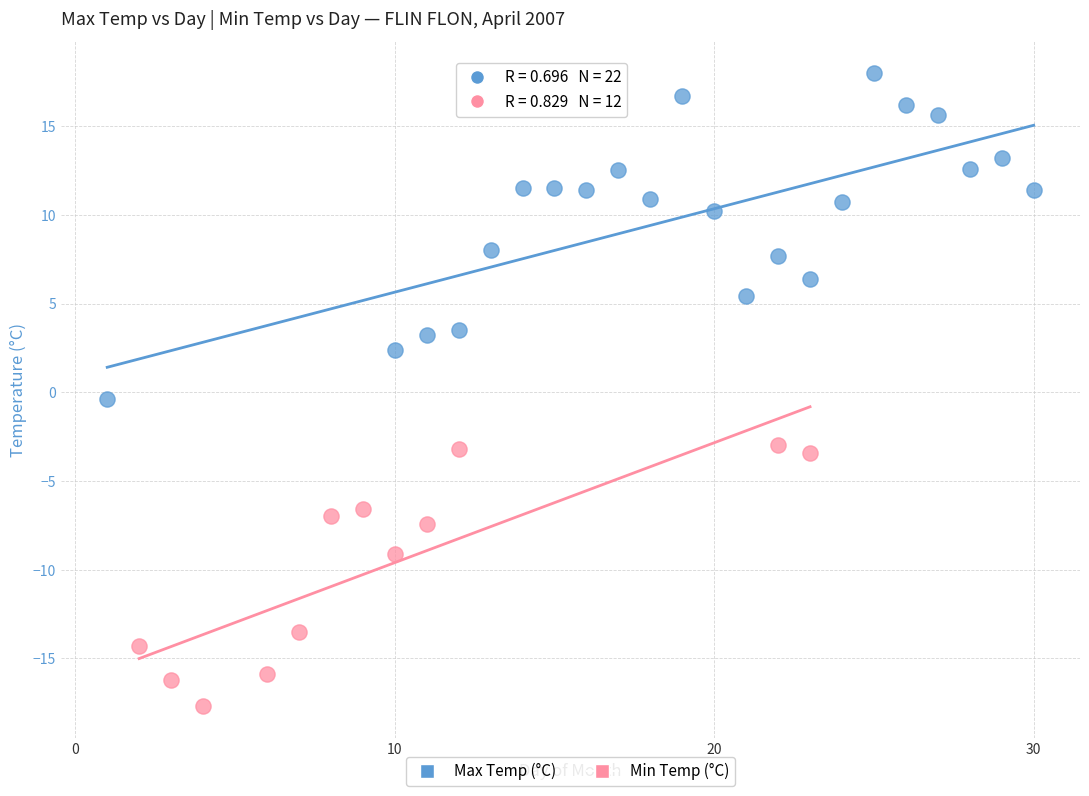

Which series reaches the minimum Y coordinate?

Min Temp (°C)